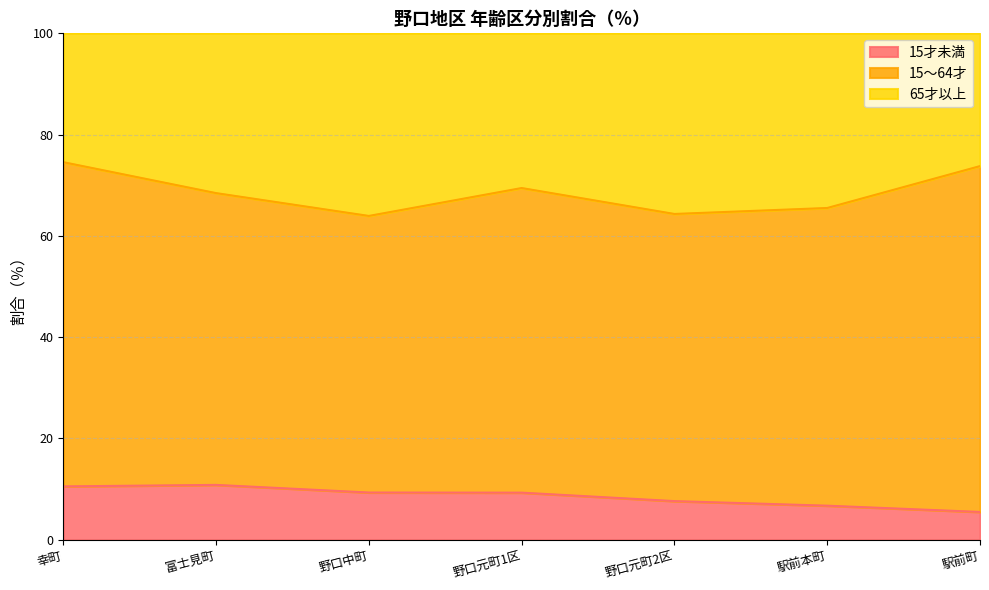

The 15才未満 series shows 10.5 at 幸町. True or false?

True